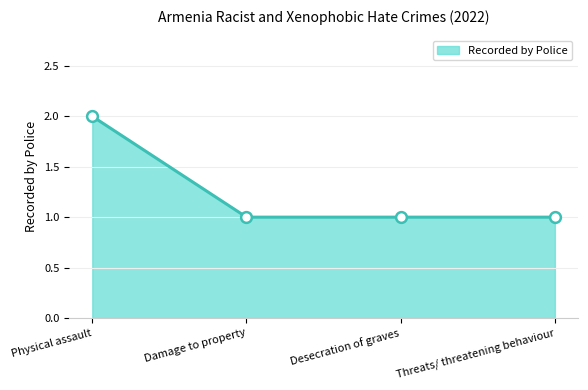

What is the change in value from Physical assault to Damage to property?

-1